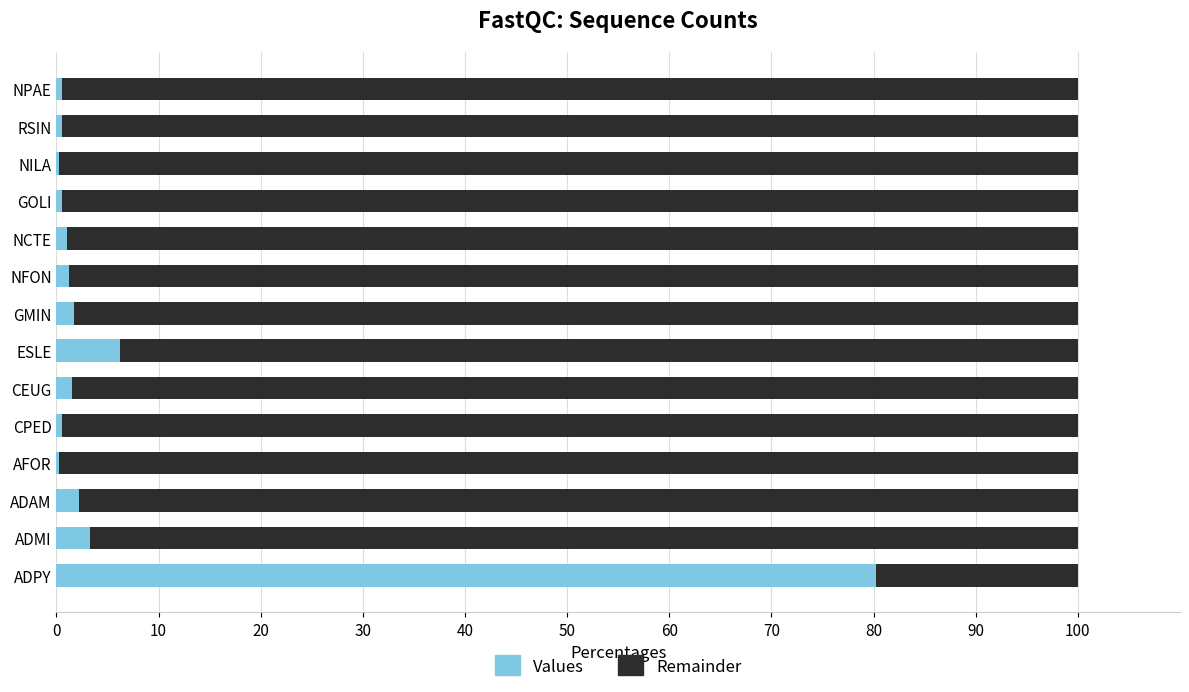

At which label is Values closest to 40?

ESLE